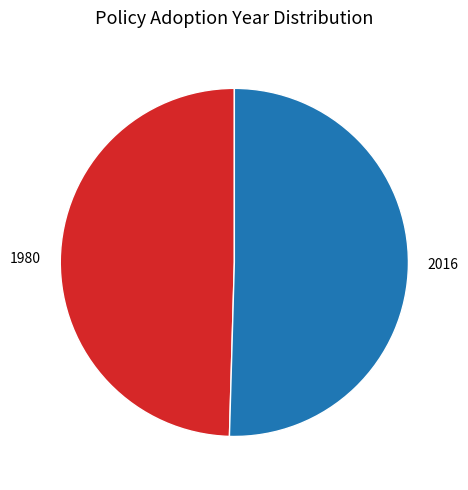

Is there any slice that represents more than half of the pie?

Yes